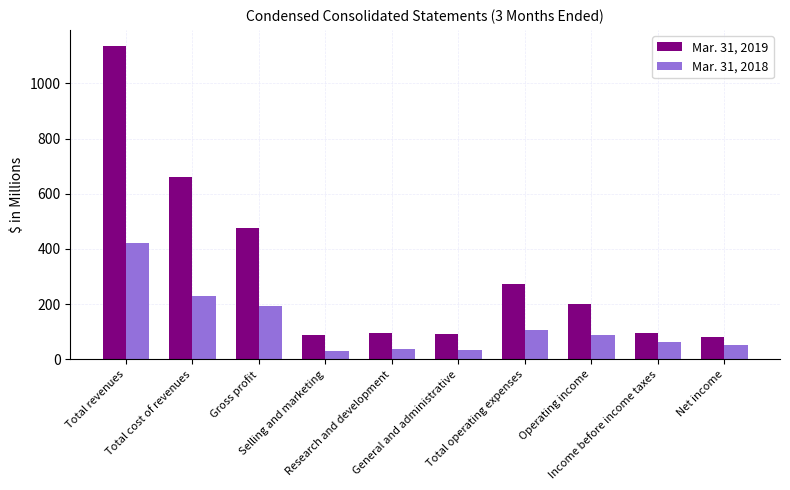

Which series has the widest spread of values?

Mar. 31, 2019